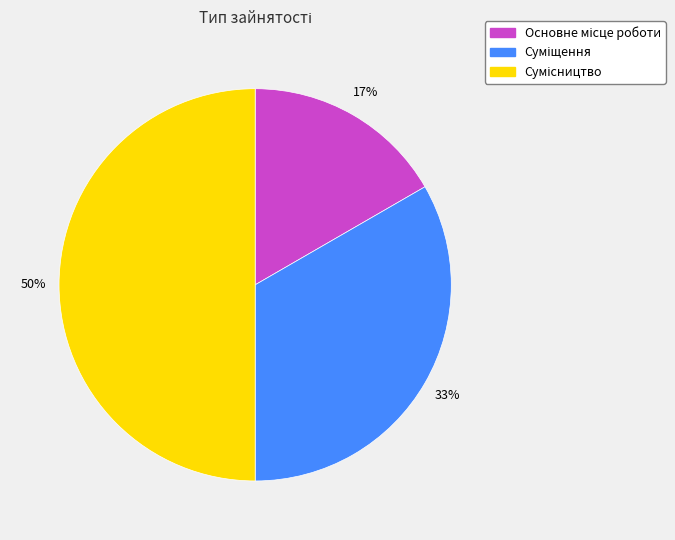

To the nearest percent, what is the average slice percentage?

33%